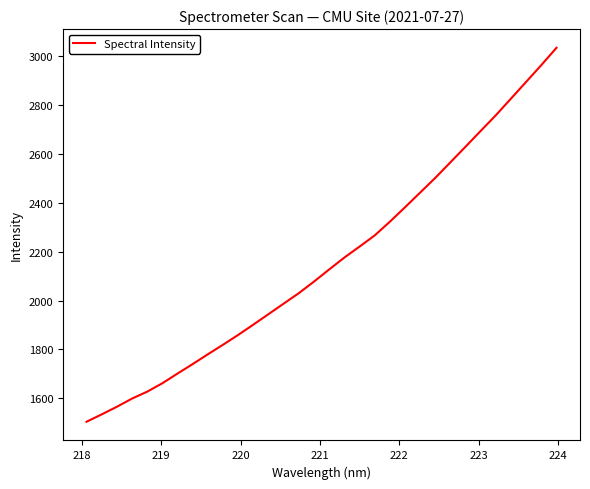

What is the smallest value displayed?

1504.0